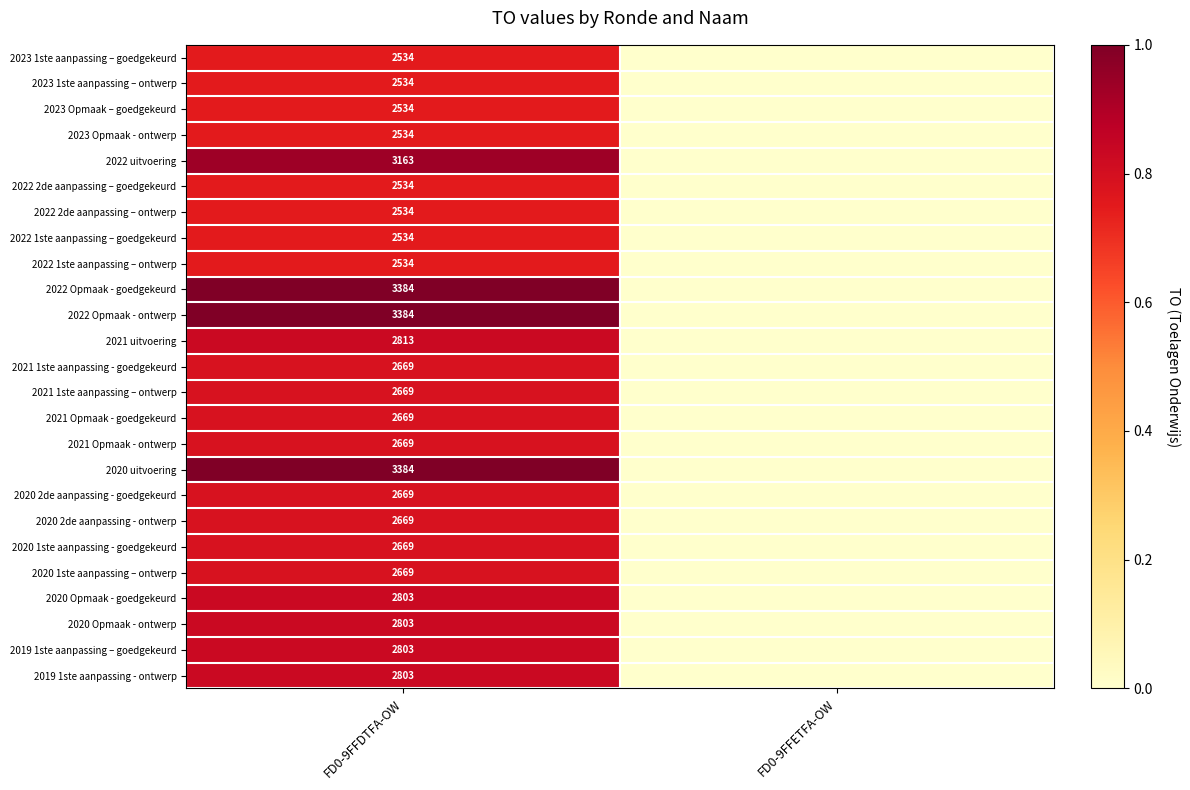

Which has a higher value, FD0-9FFDTFA-OW or FD0-9FFETFA-OW?

FD0-9FFDTFA-OW